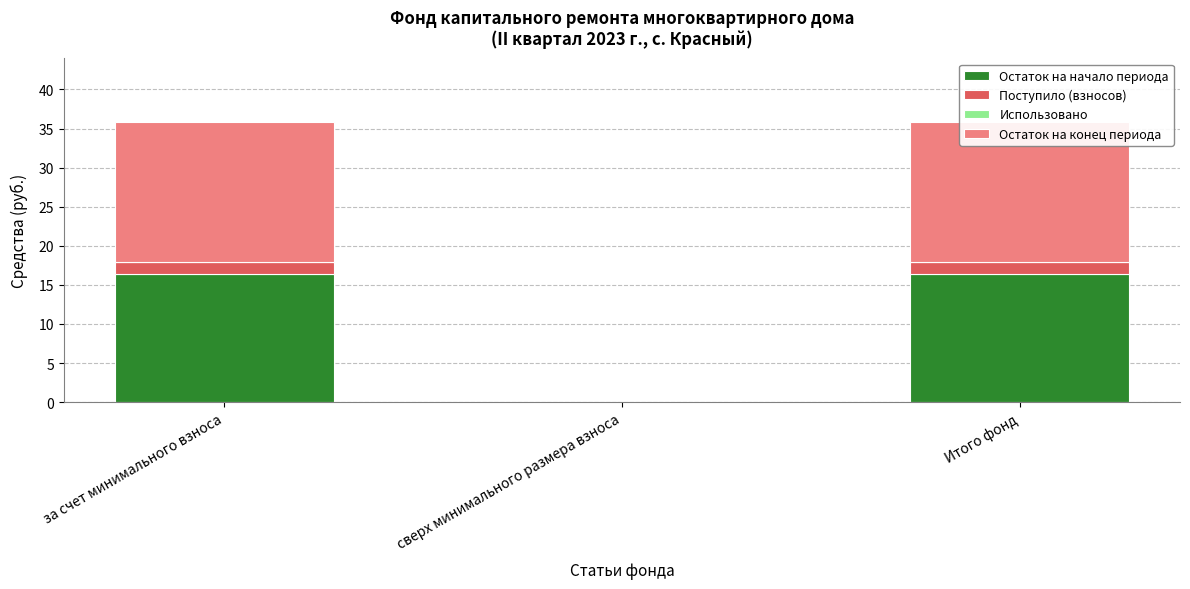

Reading left to right, what are all the values shown in this chart?

Остаток на начало периода: 16.4	0.0	16.4
Поступило (взносов): 1.6	0.0	1.6
Использовано: 0.0	0.0	0.0
Остаток на конец периода: 17.9	0.0	17.9